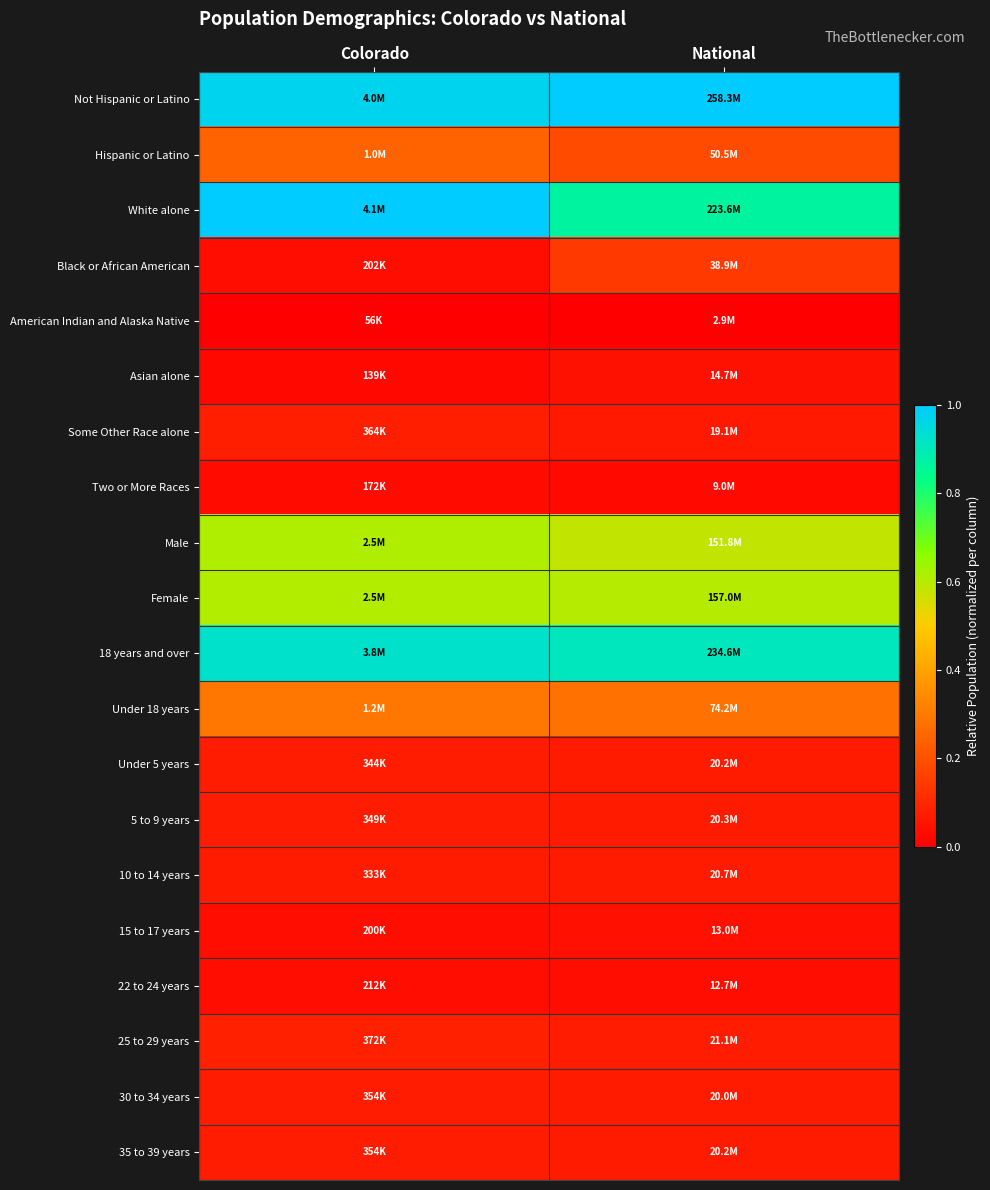

What is the difference between the highest and lowest values at Colorado?

1.0